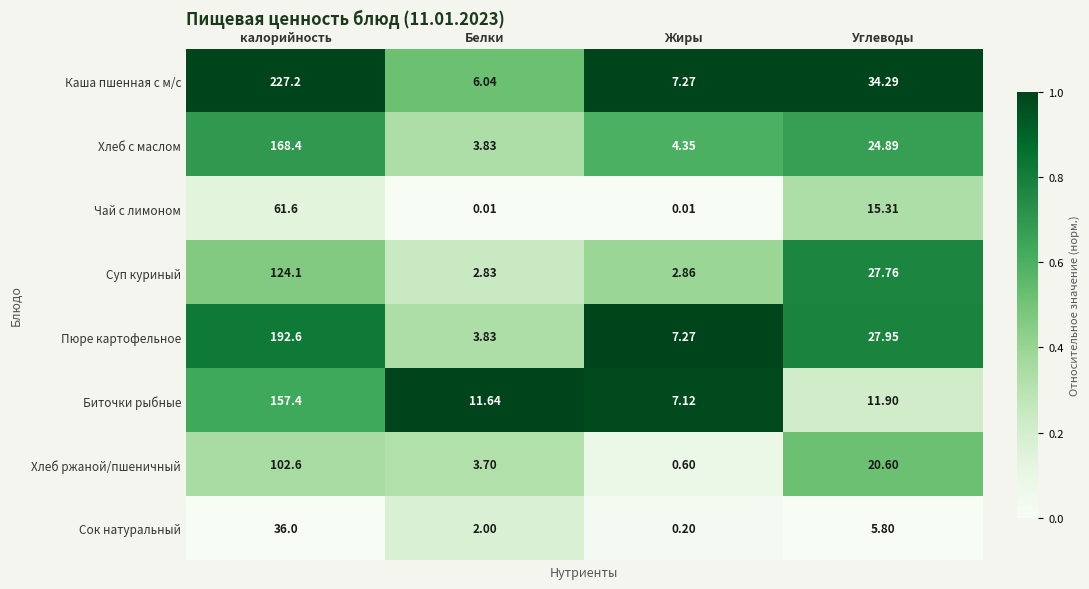

At which label does Каша пшенная с м/с reach its peak?

калорийность